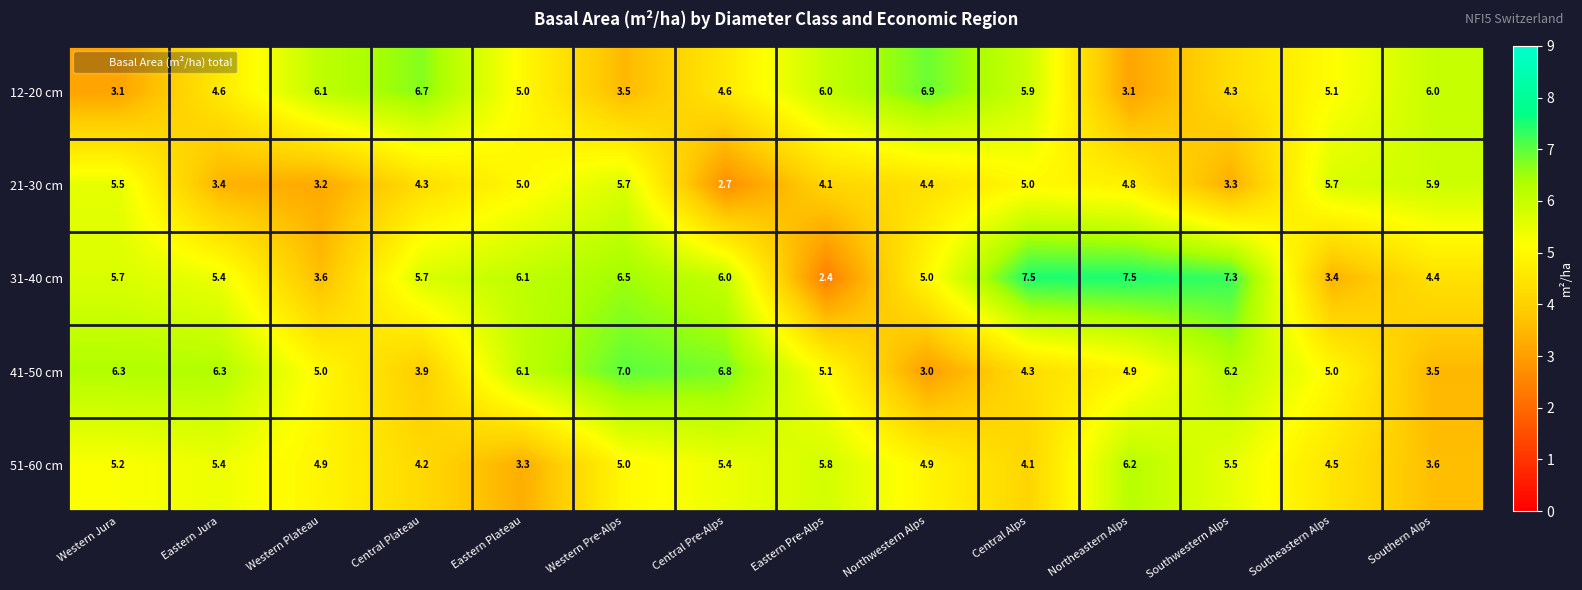

What is the average value of the 31-40 cm series?

5.5